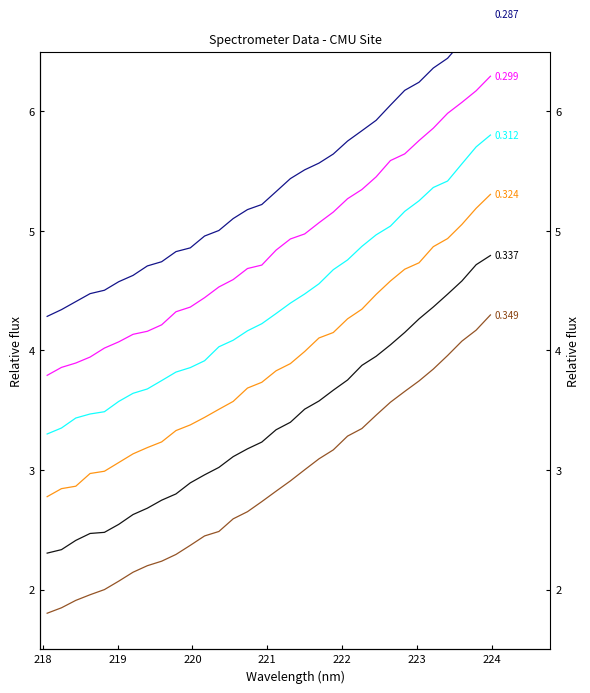

What is the average value?

2.9